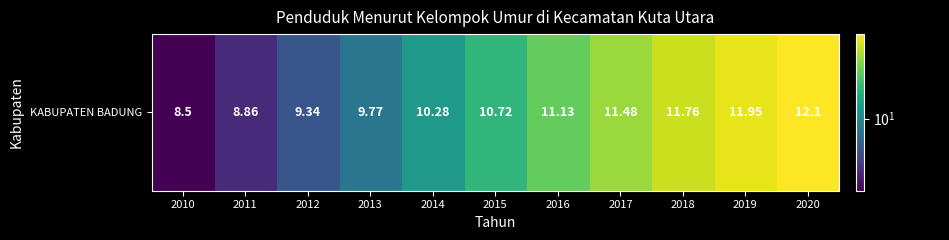

What is the maximum value shown in the chart?

12.1